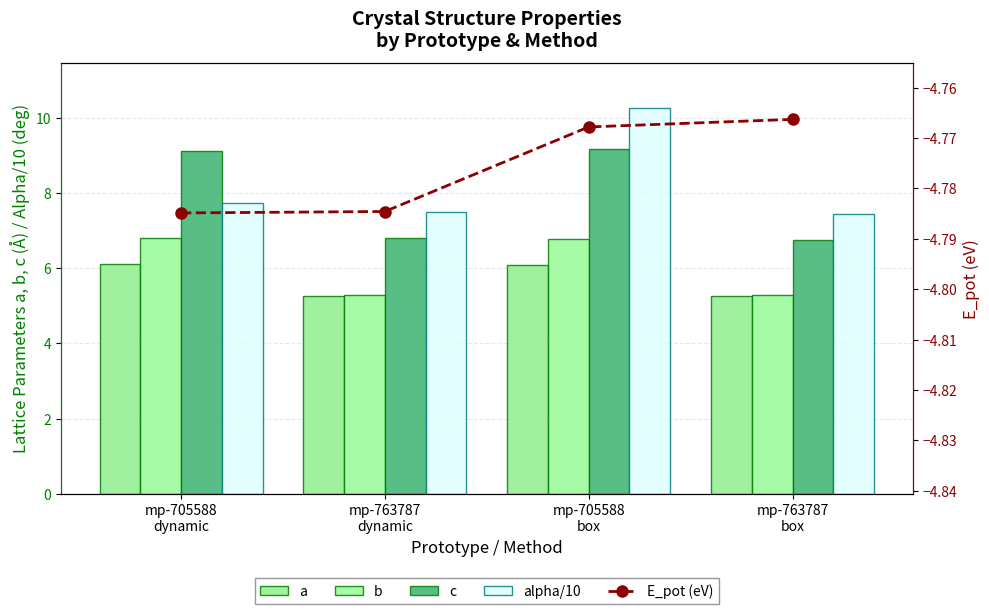

What is the value of the E_pot (eV) bar at the 4th from the left?

-4.8